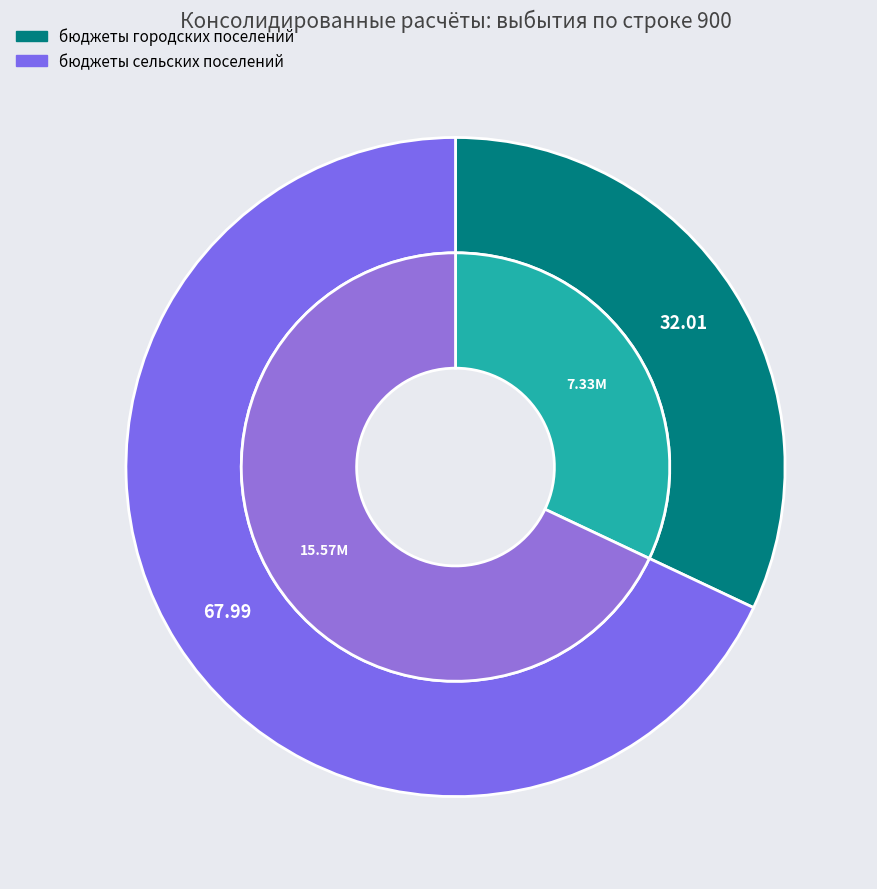

What is the ratio of the value at ИТОГО to the value at бюджеты городских поселений?

3.1